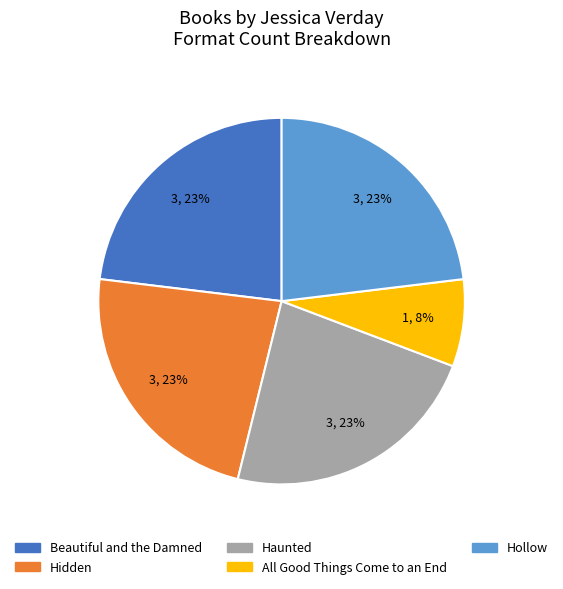

Is the sum of Hidden and Hollow greater than half?

No